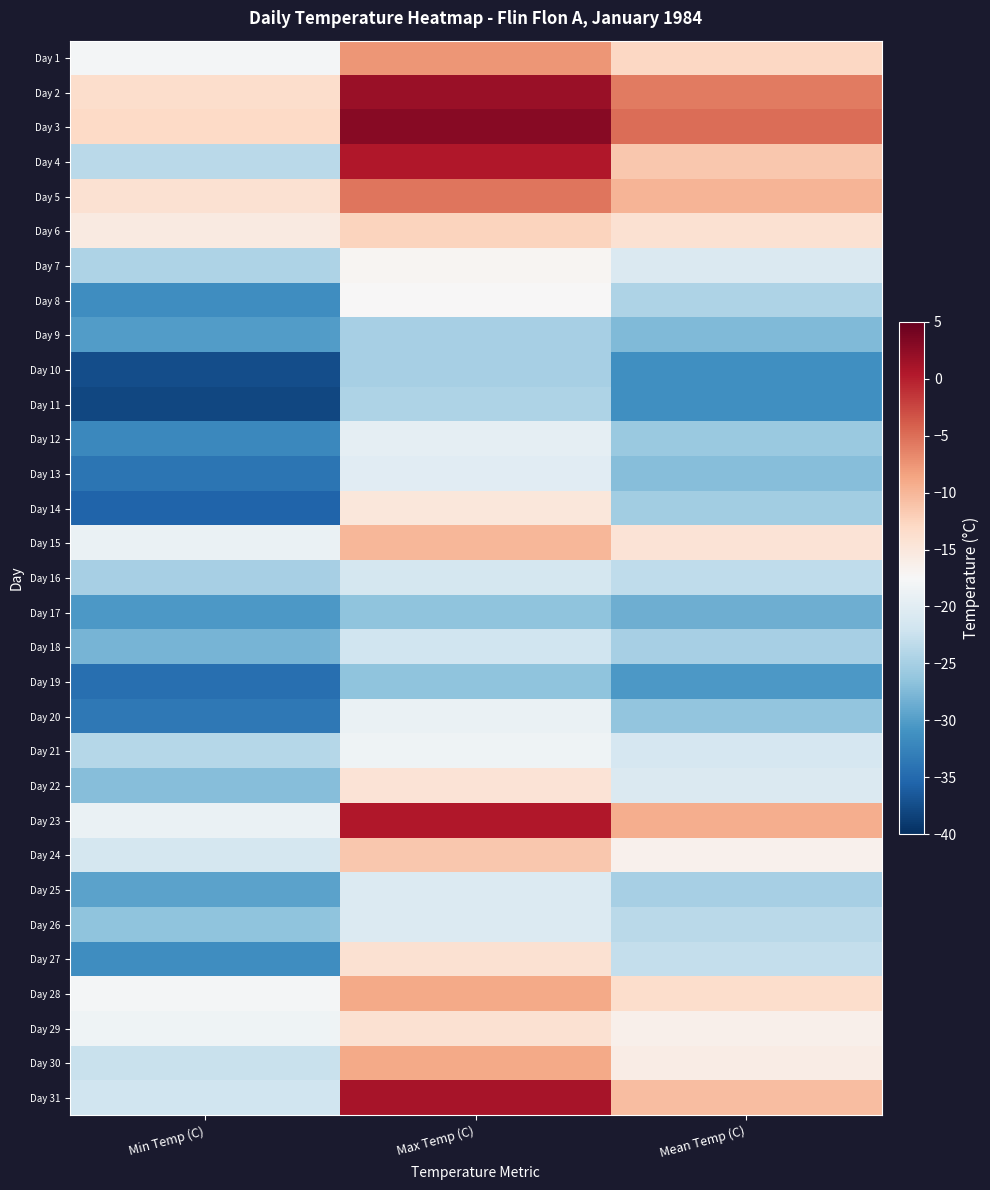

At which category is the sum across all series the highest?

Max Temp (C)